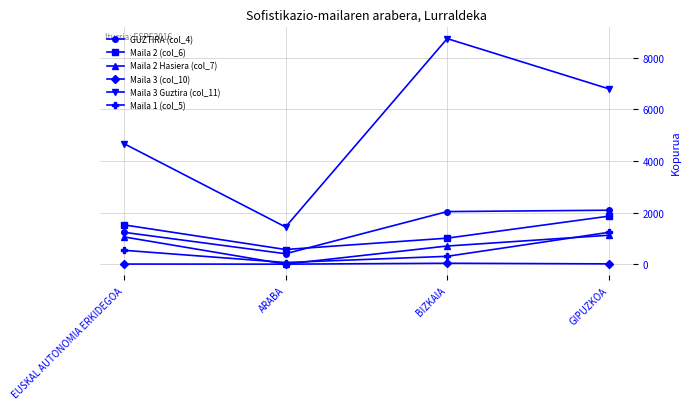

What is the sum of the Maila 3 Guztira (col_11) values at GIPUZKOA and ARABA?

8237